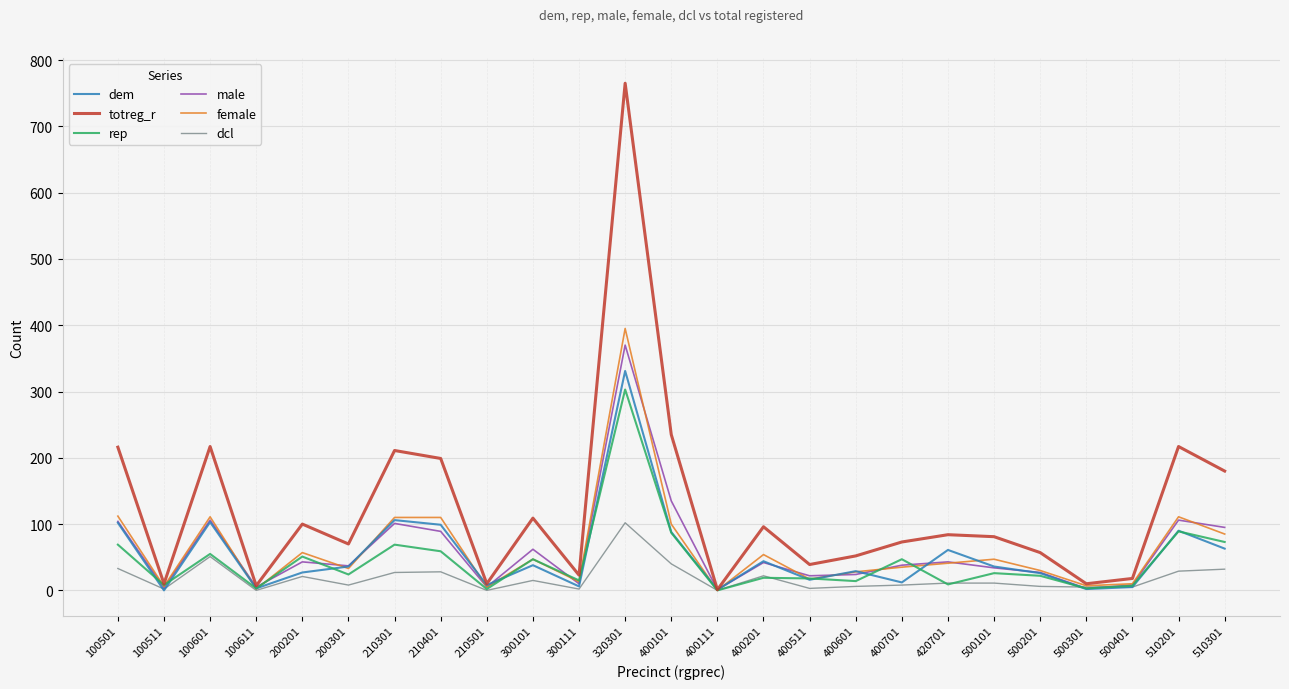

What is the maximum value for dem?

331